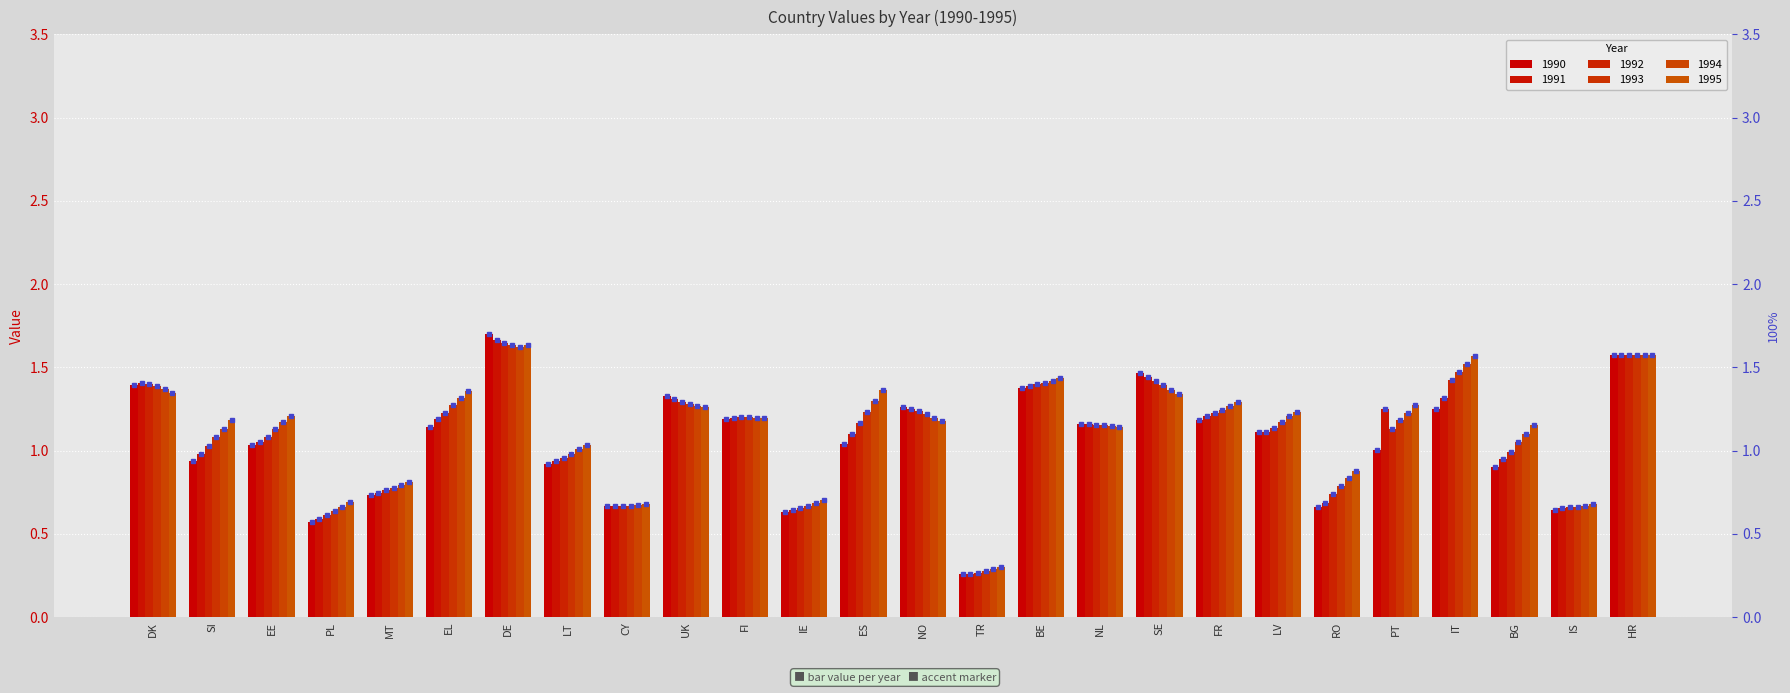

What position from the right is RO?

6